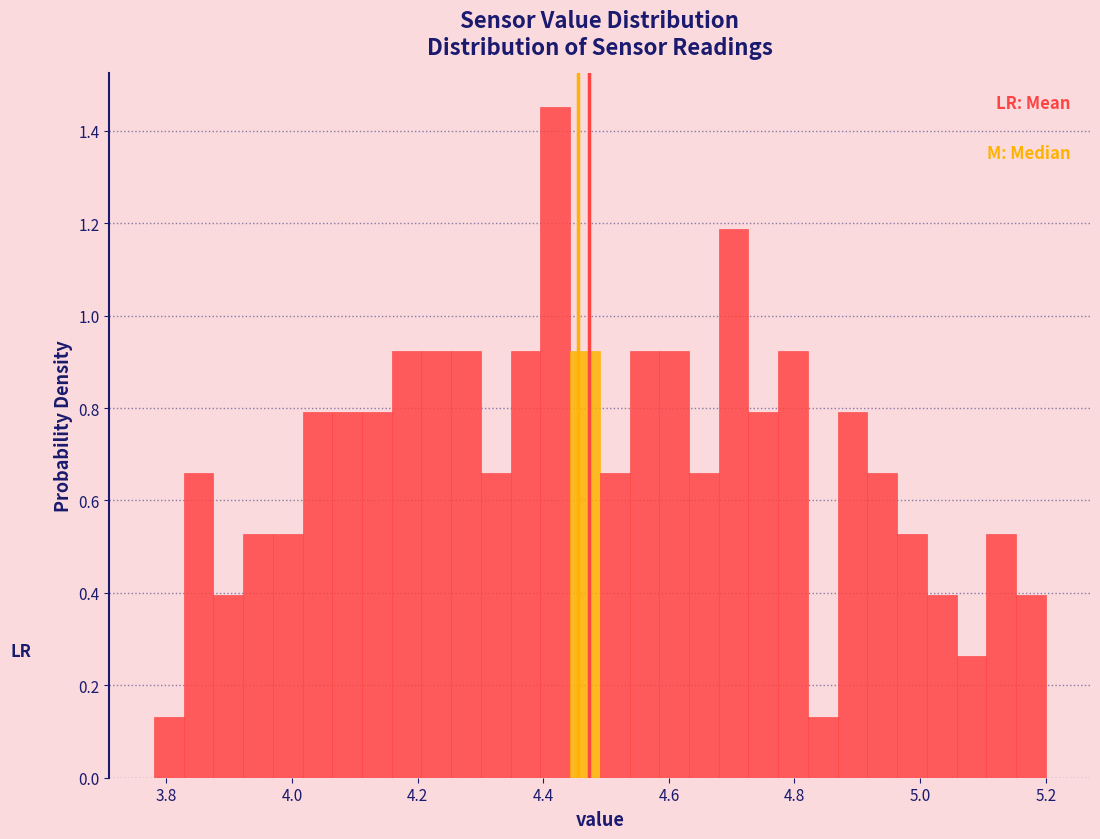

Read against the x-axis, roughly where is the centre of the tallest bar?

4.42